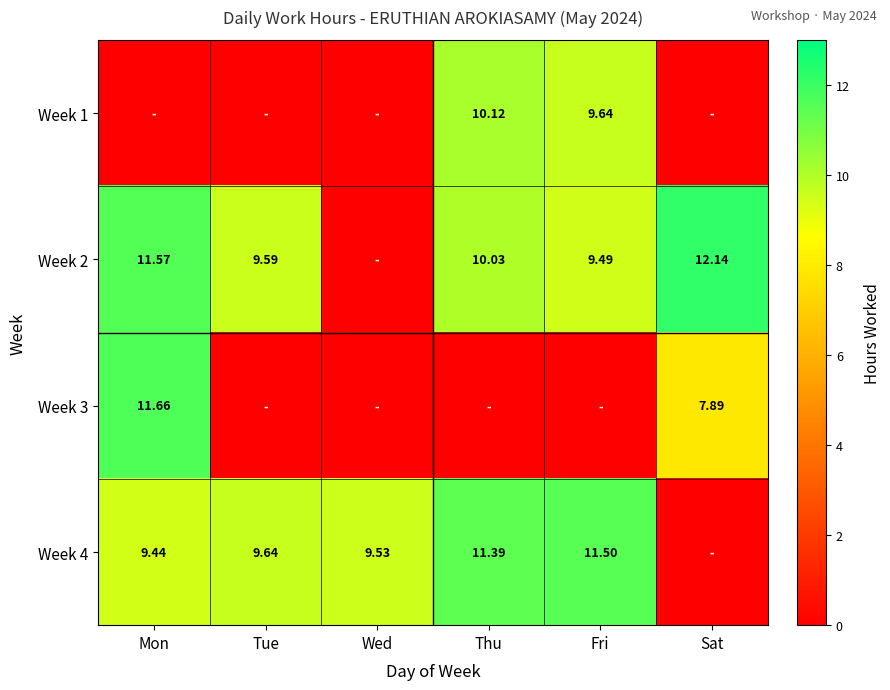

Is the value of Week 4 at Wed greater than the value of Week 1 at Tue?

Yes